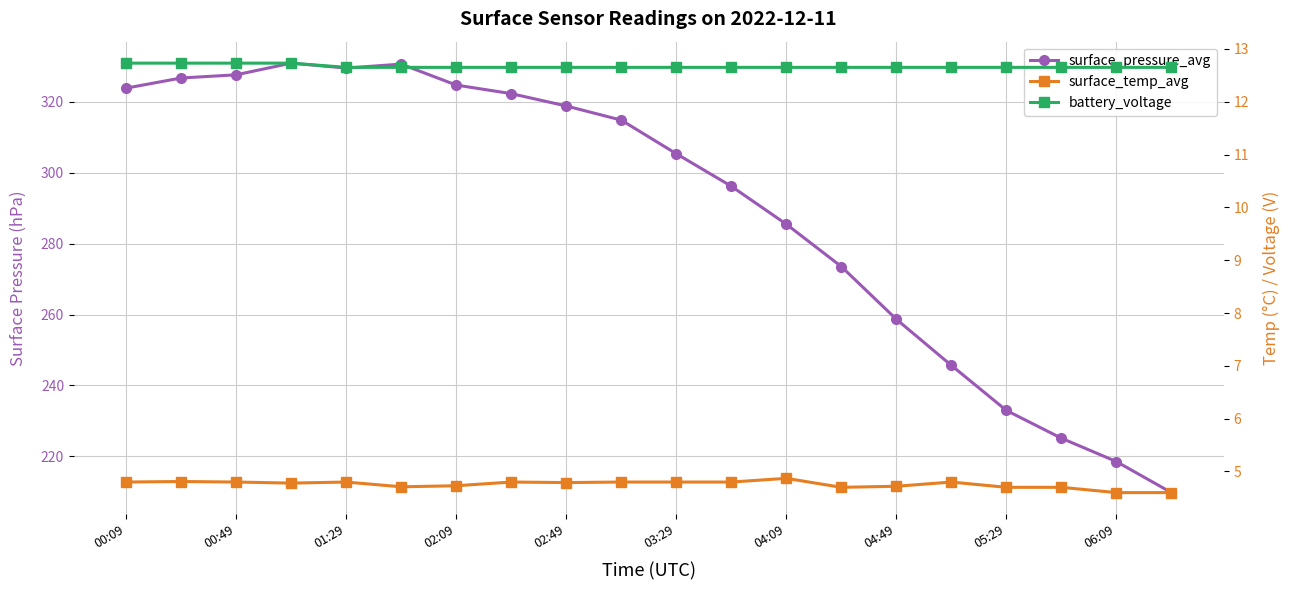

Between 01:29 and 13, which is larger?

01:29